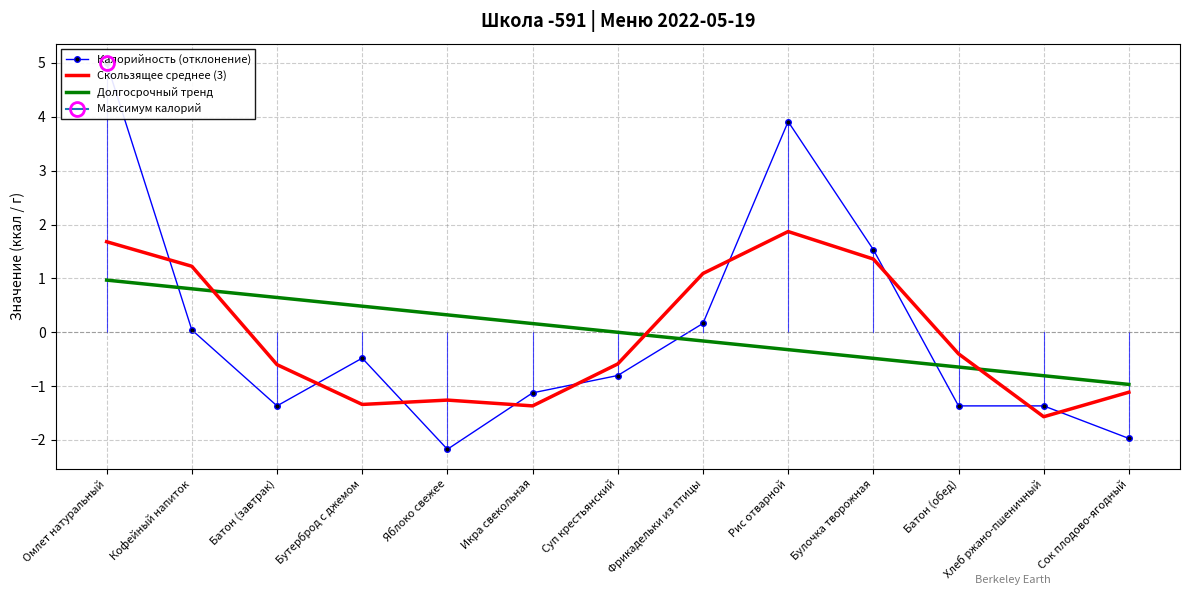

Which category has the lowest value in the Скользящее среднее (3) series?

Хлеб ржано-пшеничный